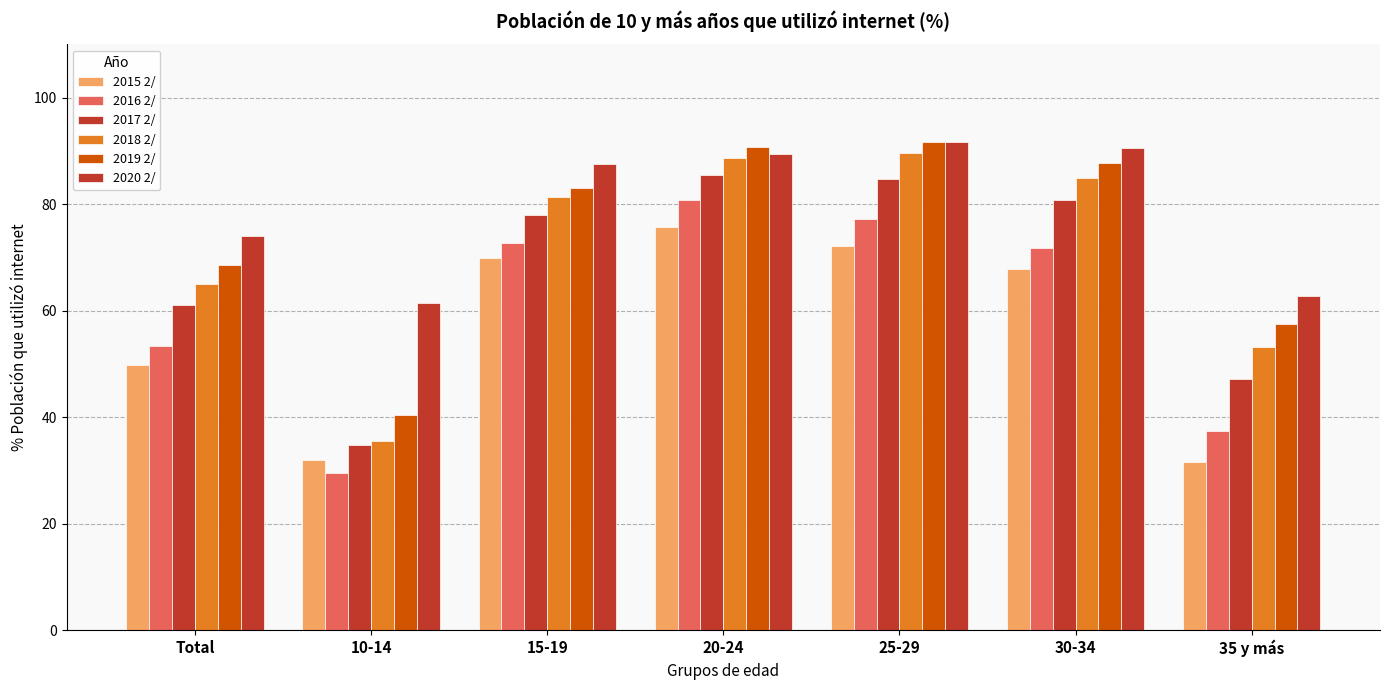

Which series has the largest total across all categories?

2020 2/